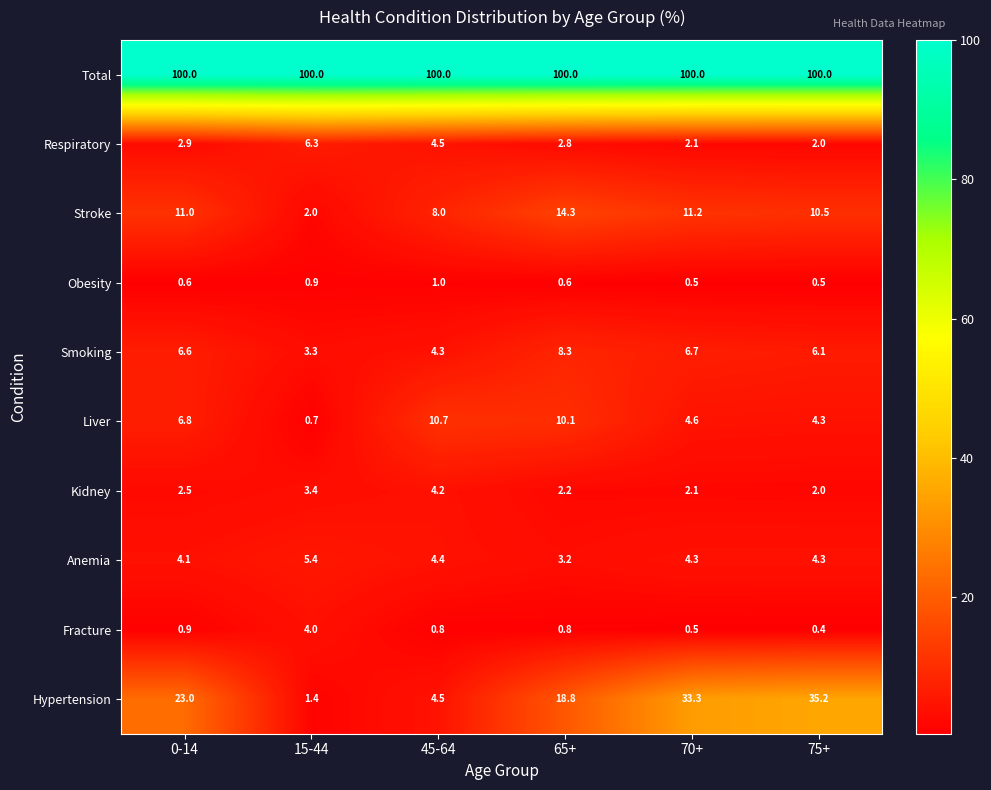

Rank the series by their maximum value, from lowest to highest.

Obesity, Fracture, Kidney, Anemia, Respiratory, Smoking, Liver, Stroke, Hypertension, Total